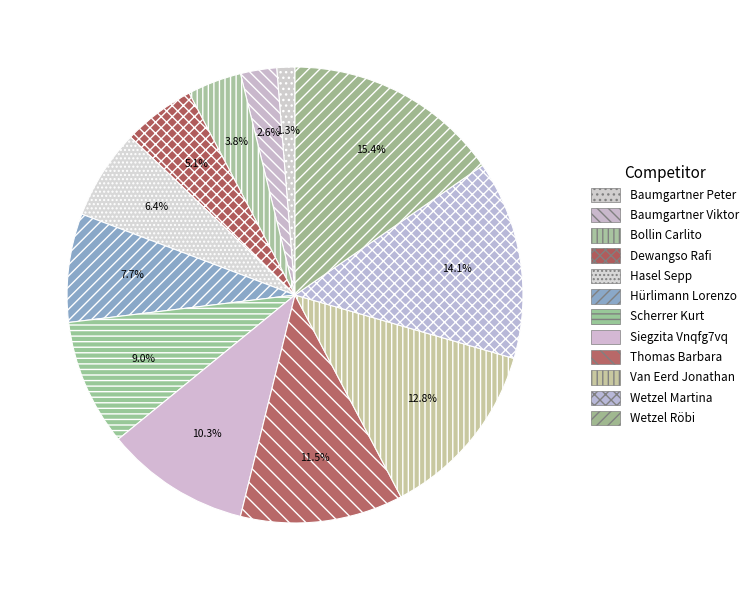

Is there a majority slice in this chart?

No